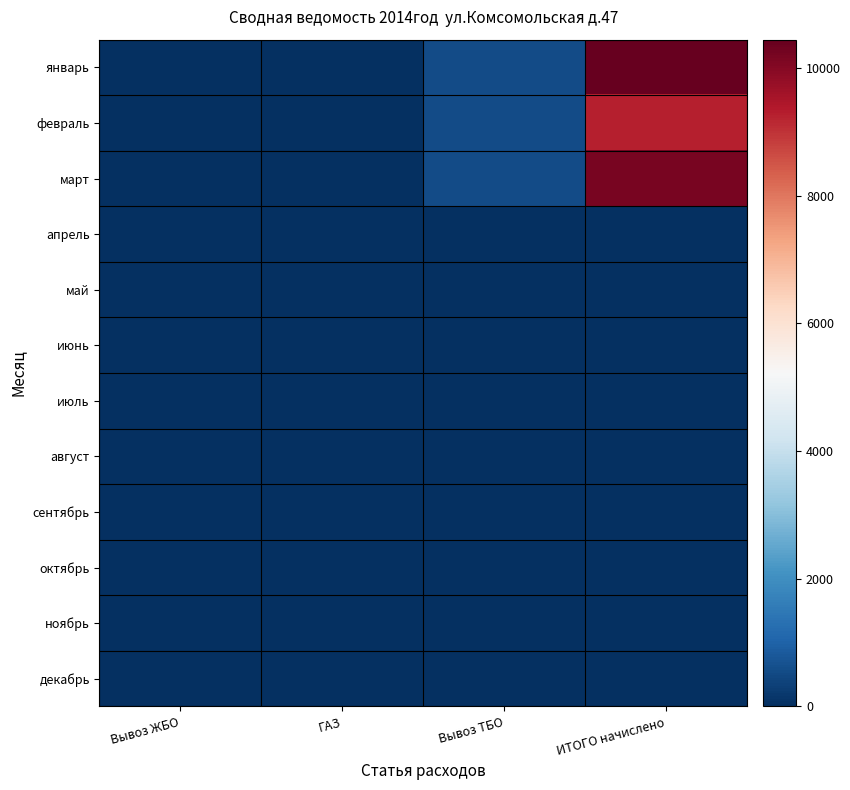

Between ГАЗ and Вывоз ТБО, which is larger?

Вывоз ТБО